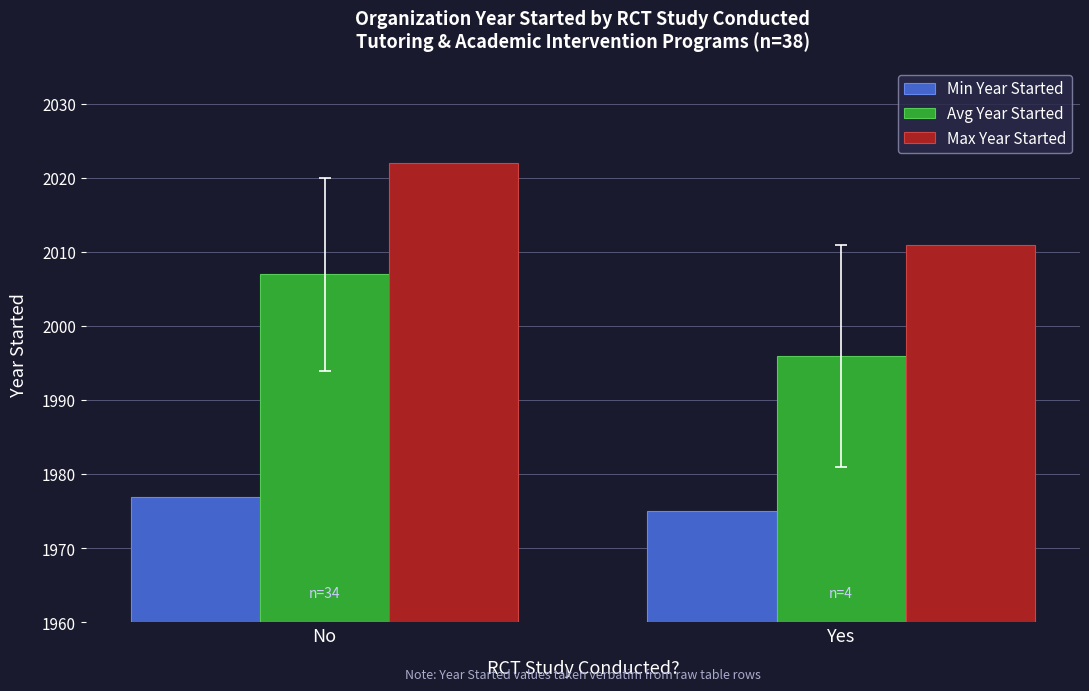

What is the greatest value displayed?

2022